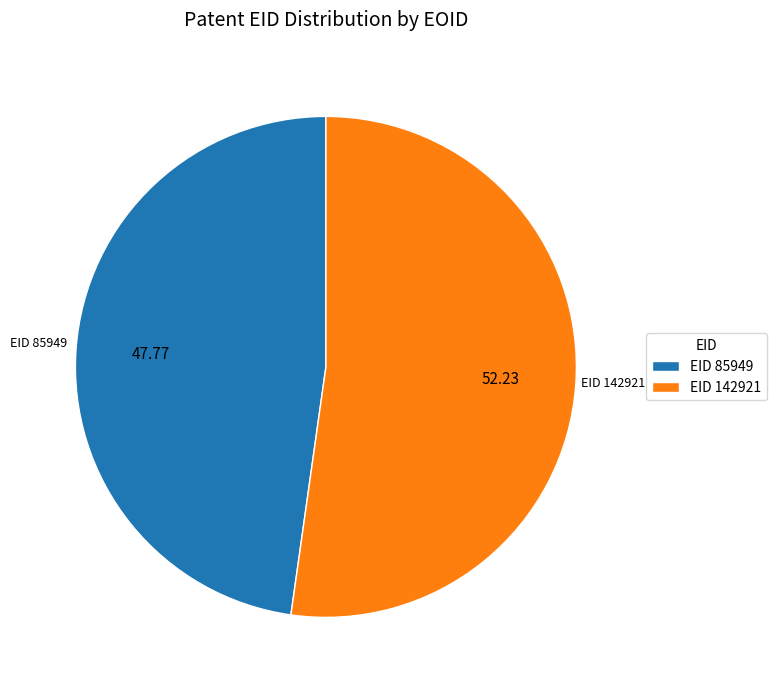

How many segments does this pie chart have?

2